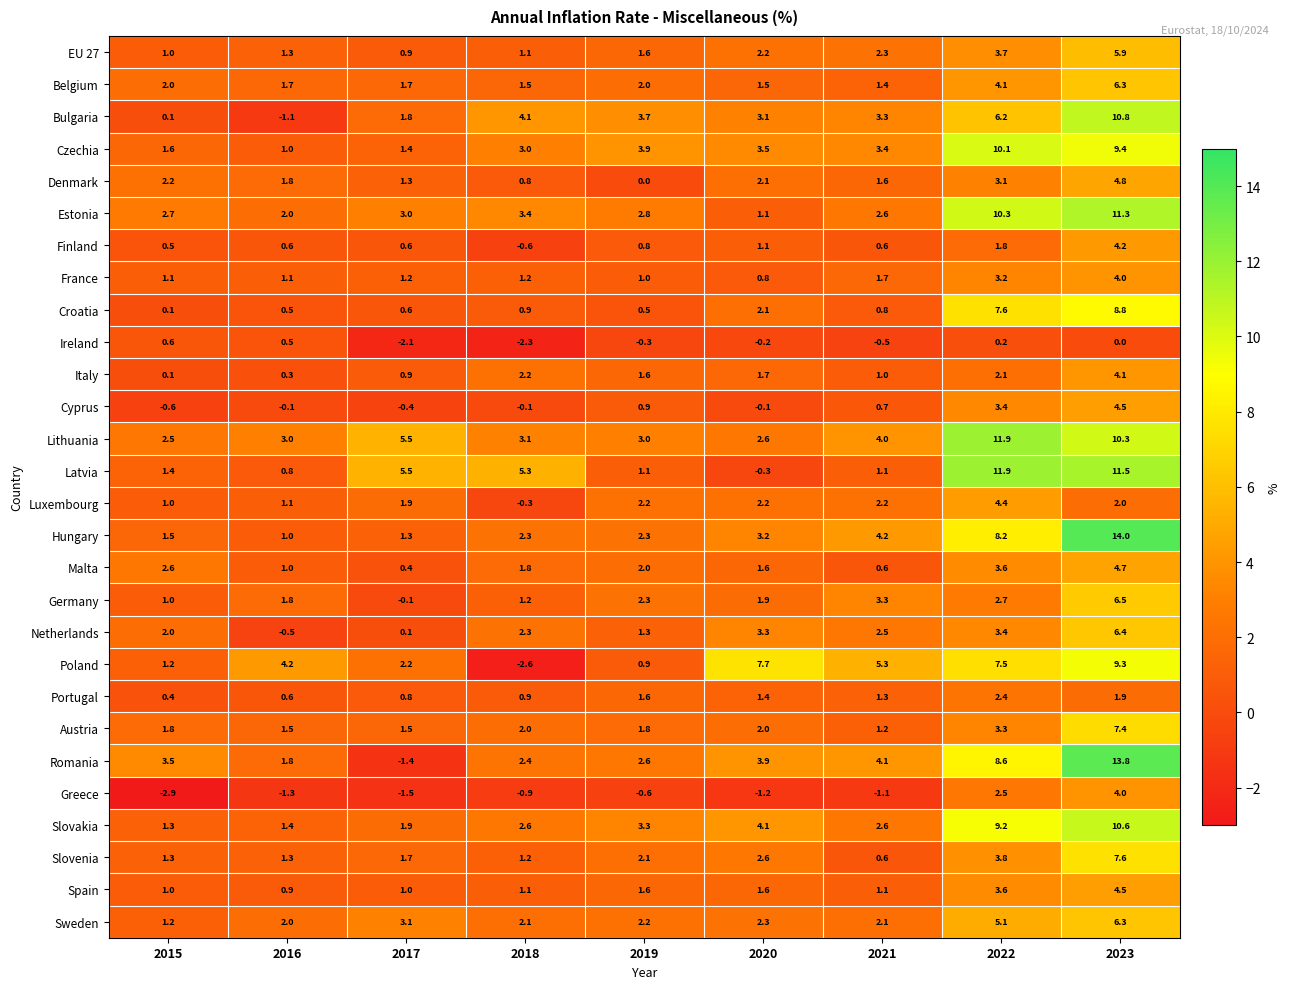

At which category does the chart reach its minimum across all series?

2015